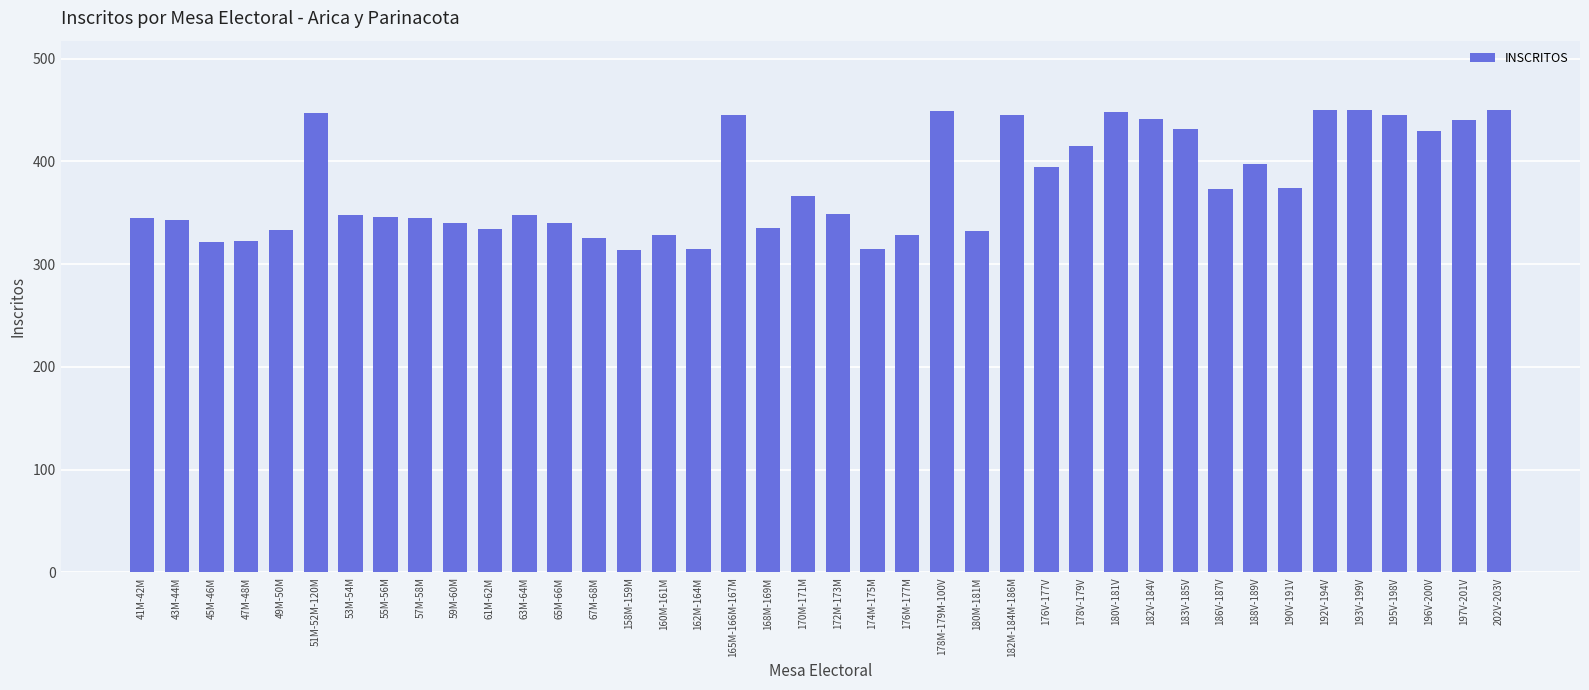

What is the label of the 22nd bar from the right?

168M-169M